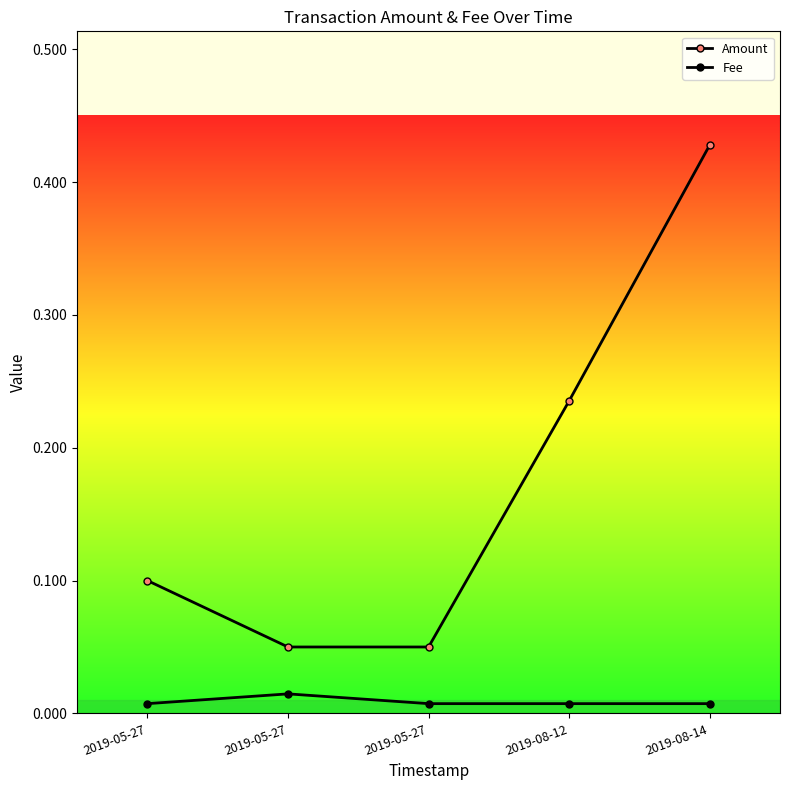

How many distinct data groups are displayed?

2